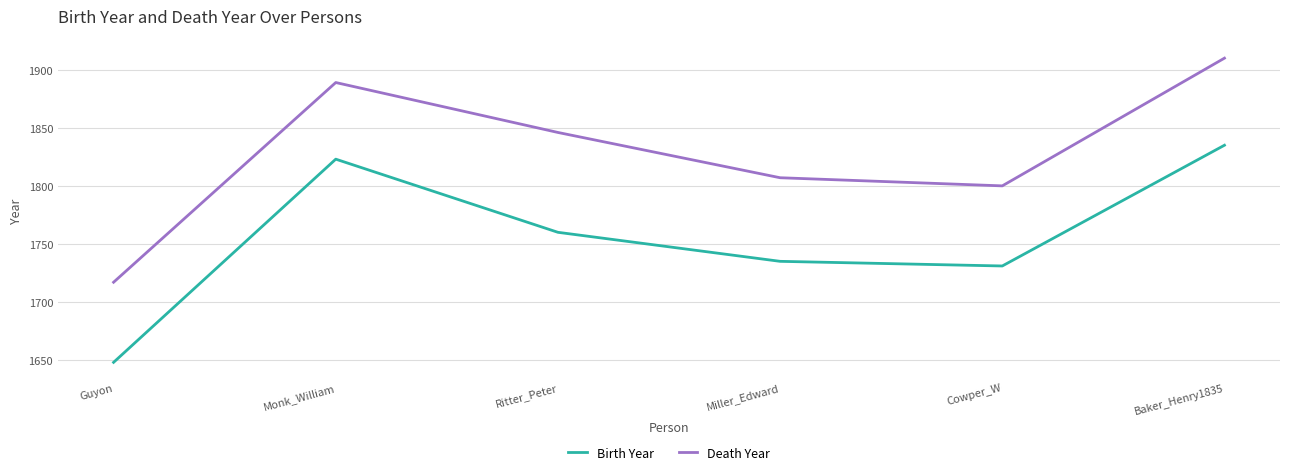

Which series has the largest total across all categories?

Death Year